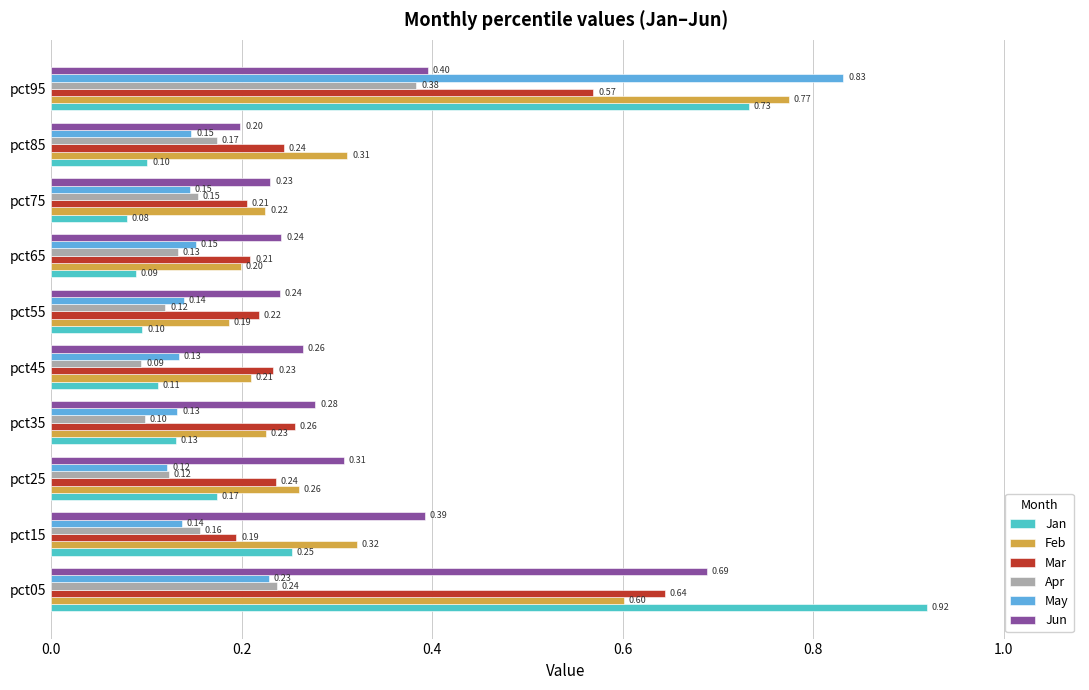

Between pct45 and pct75, which series saw the biggest shift?

Apr